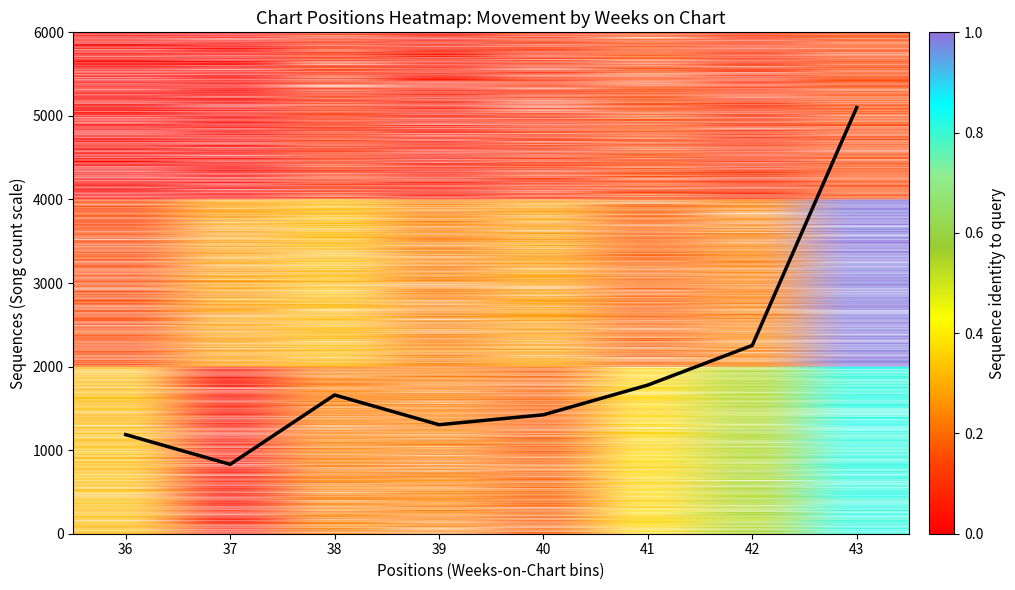

The chart shows a value of 2978.5 at 38. True or false?

False